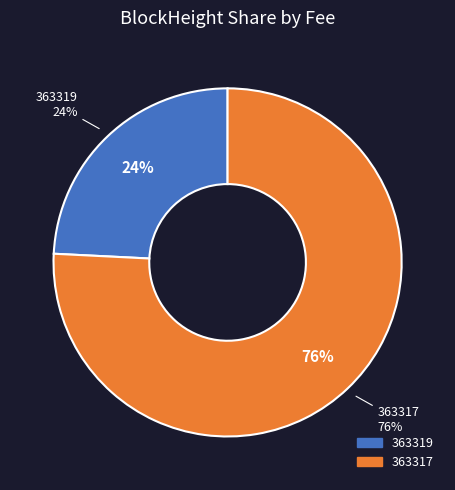

Is the sum of 363317 and 363319 greater than half?

Yes